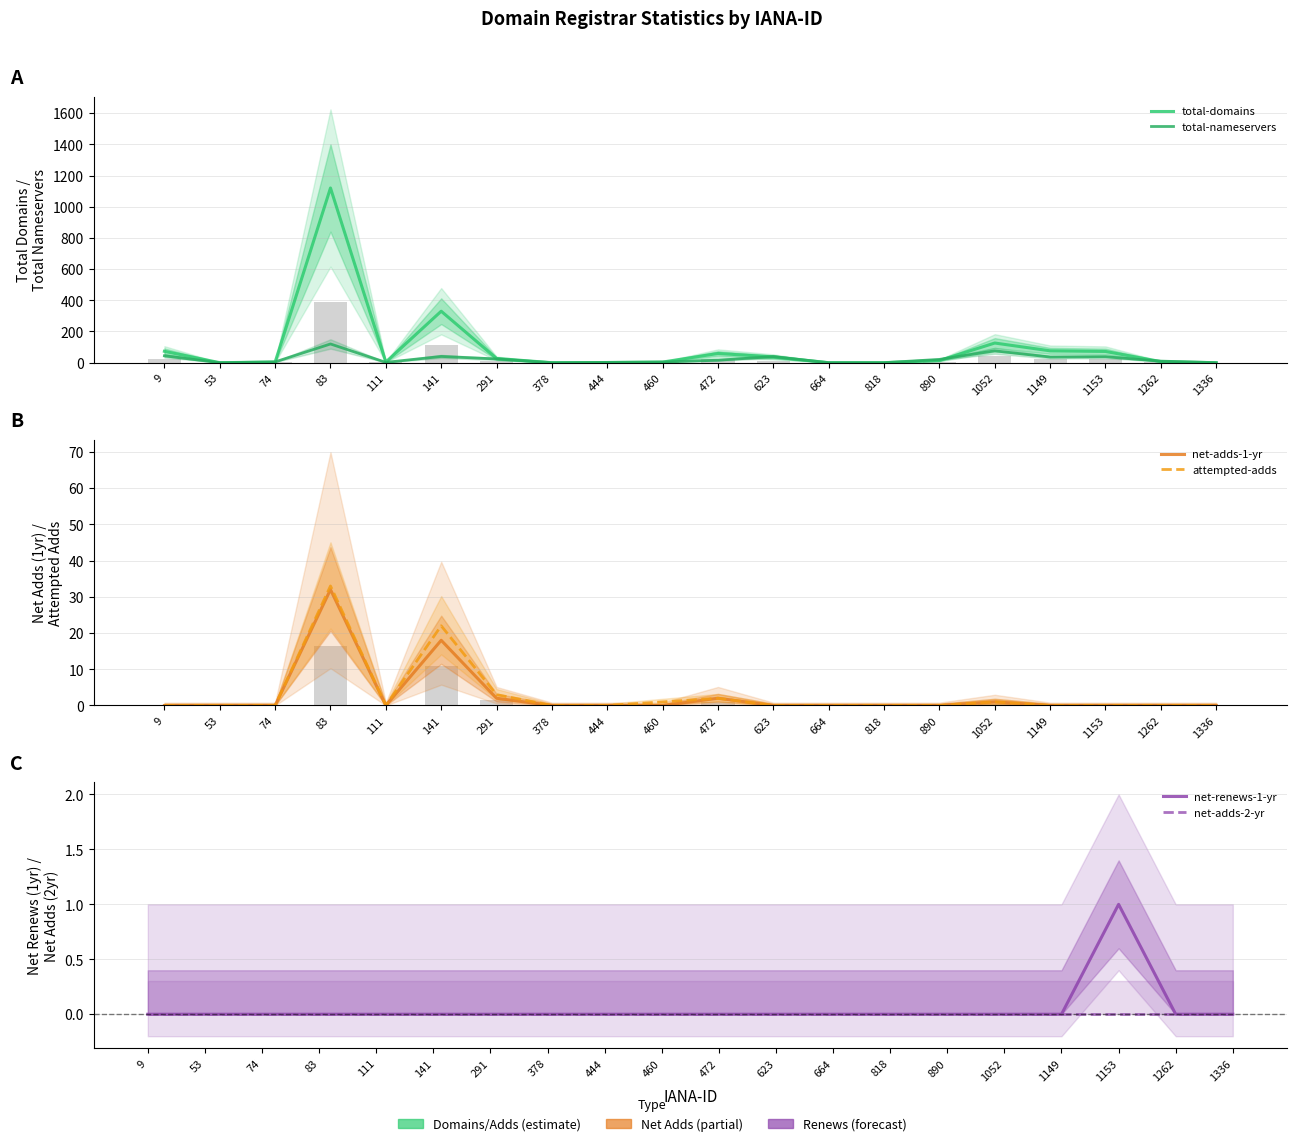

Count the number of categories in the chart.

20